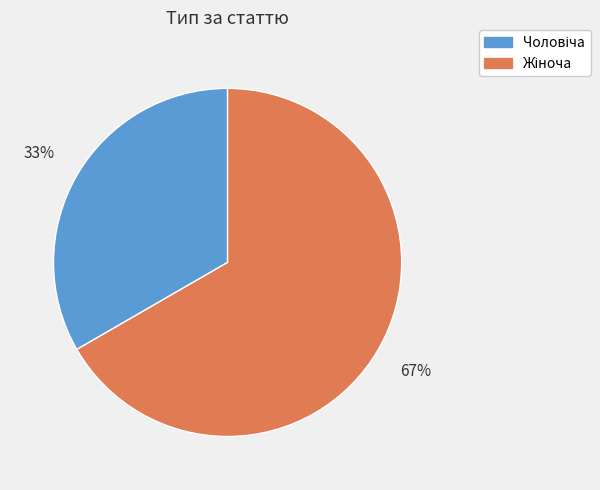

To the nearest percent, what is the average slice percentage?

50%